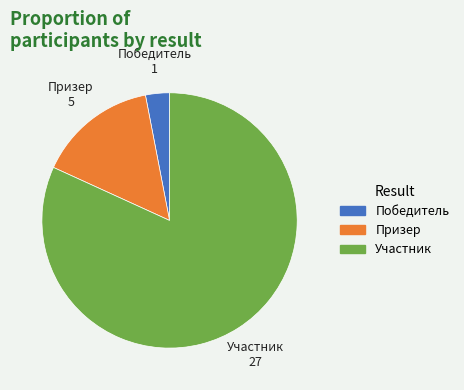

Which category has the biggest portion of the pie?

Участник